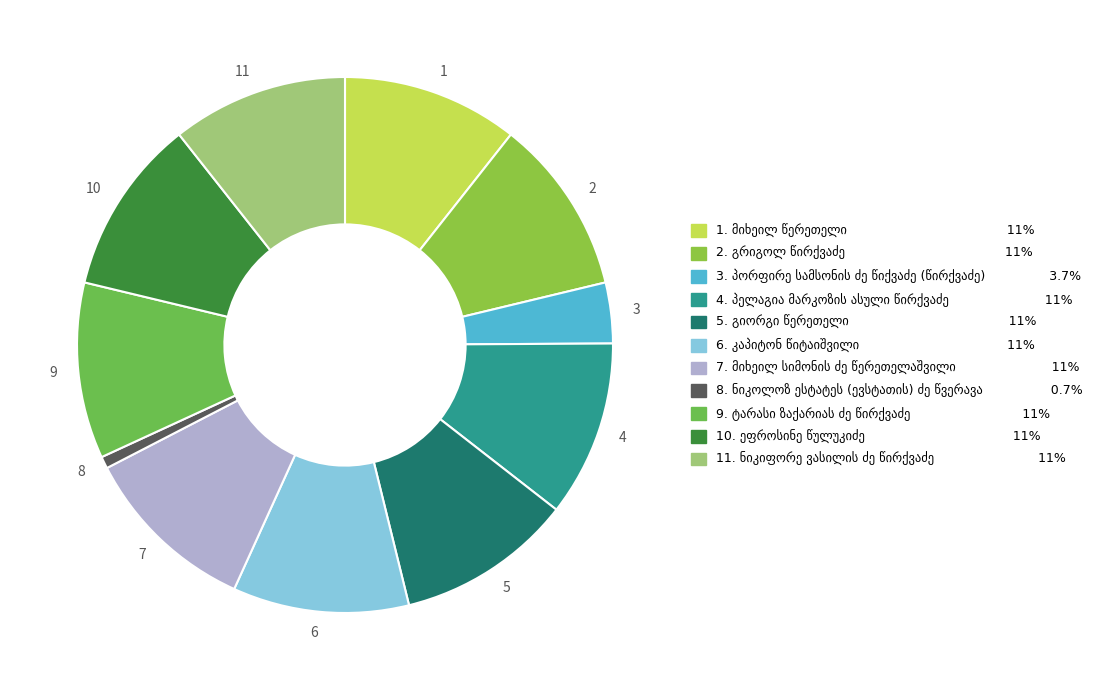

Do 1 and 11 together represent more than half of the pie?

No